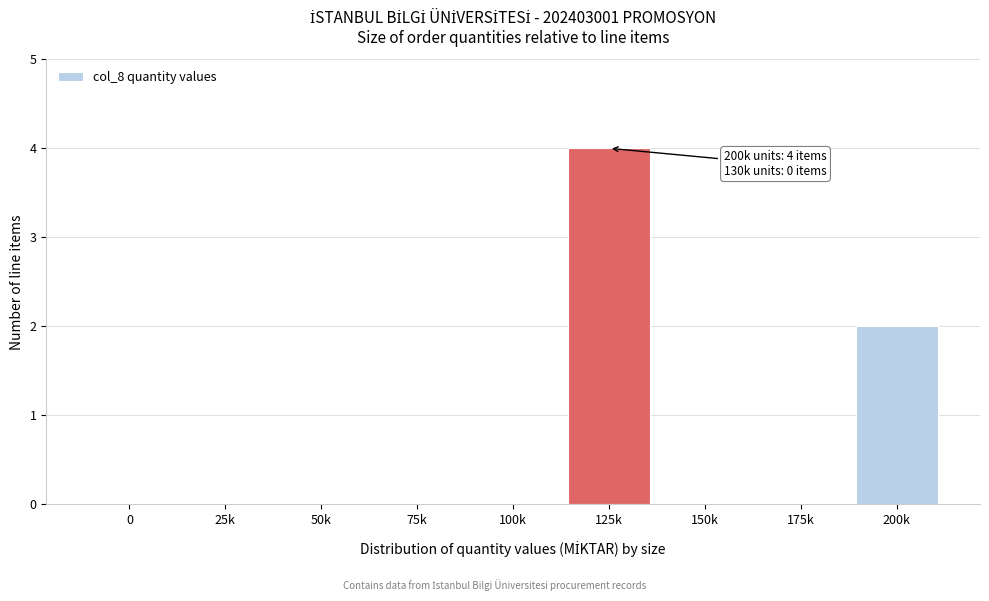

Reading left to right, extract all data points from this chart.

0=0	25k=0	50k=0	75k=0	100k=0	125k=4	150k=0	175k=0	200k=2